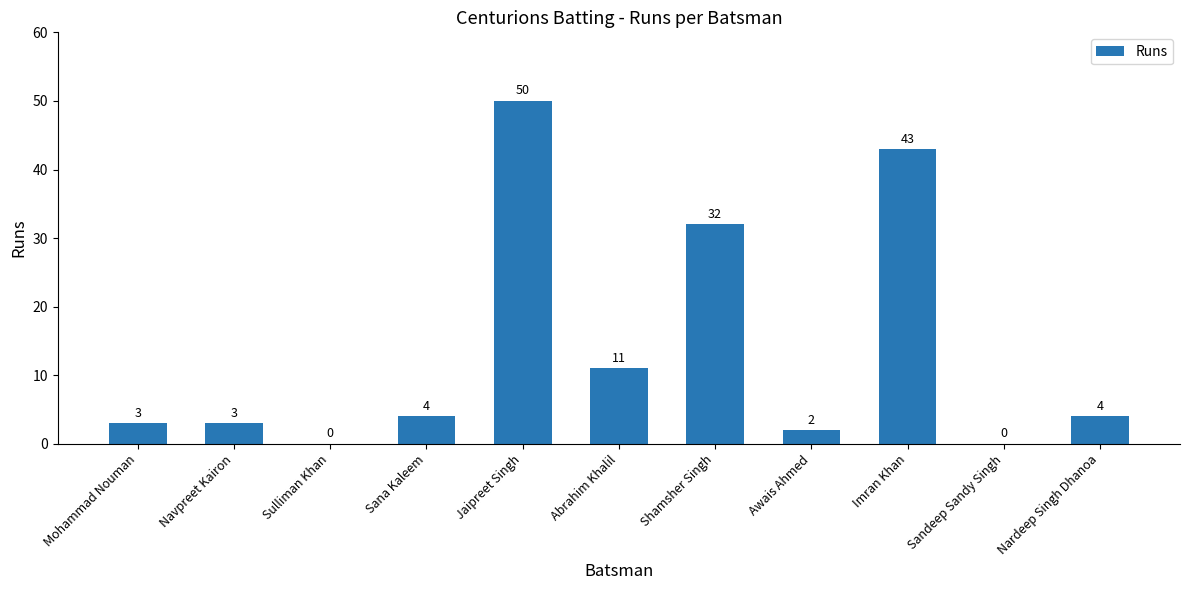

Is it true that the value at Jaipreet Singh is 50?

True